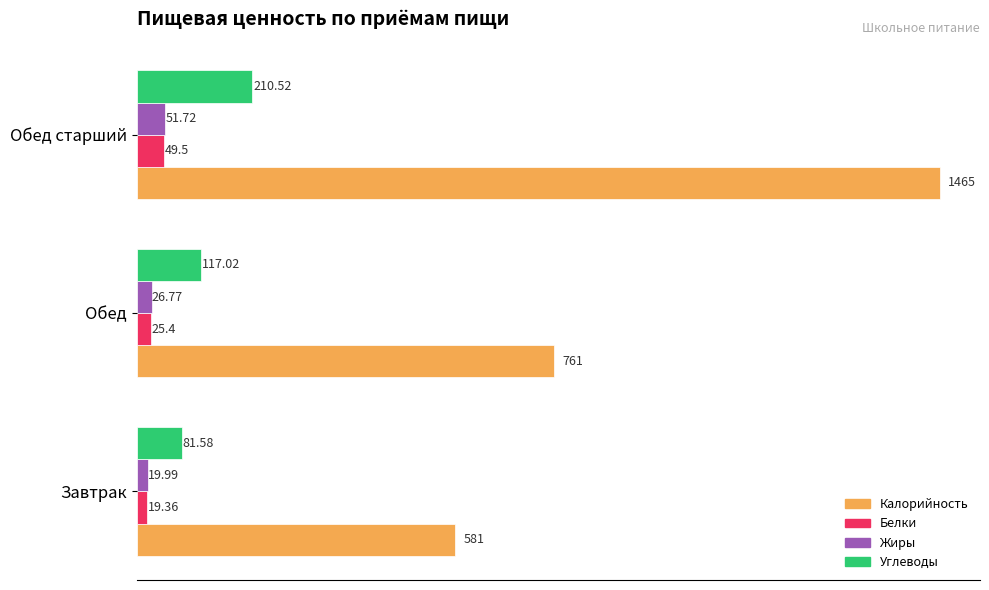

List the labels in order of Калорийность value, smallest first.

Завтрак, Обед, Обед старший